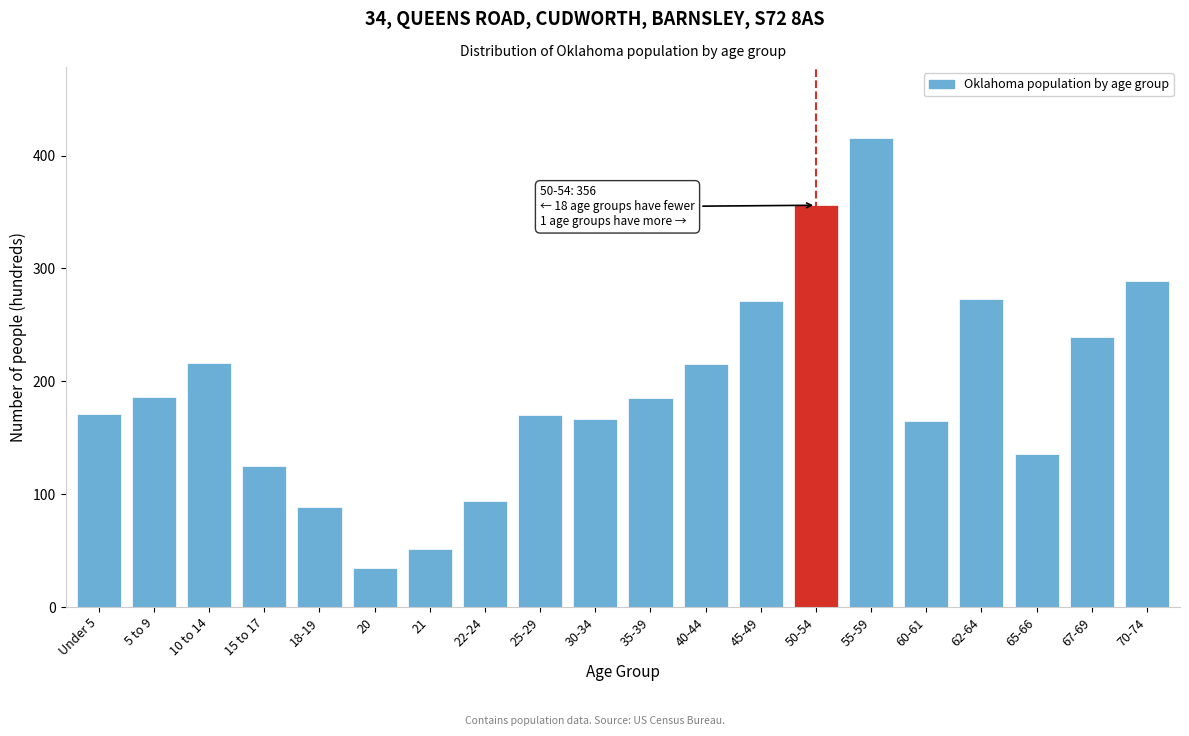

Which has a higher value, 67-69 or 70-74?

70-74